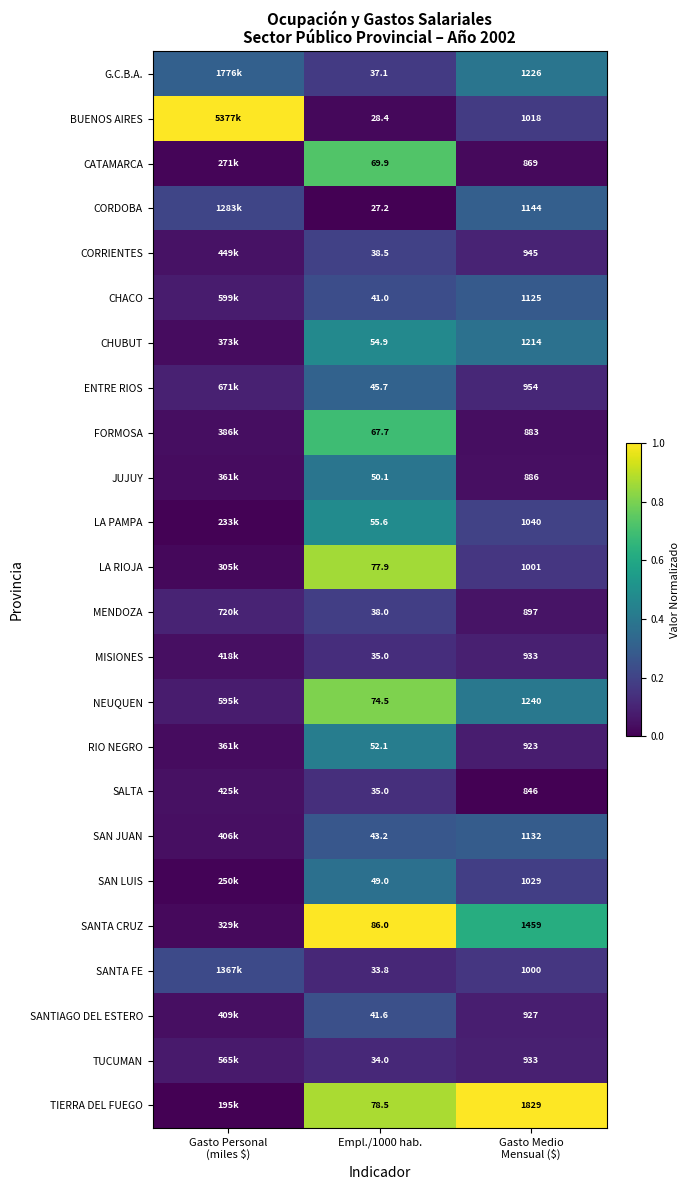

What is the average value of the TIERRA DEL FUEGO series?

0.6